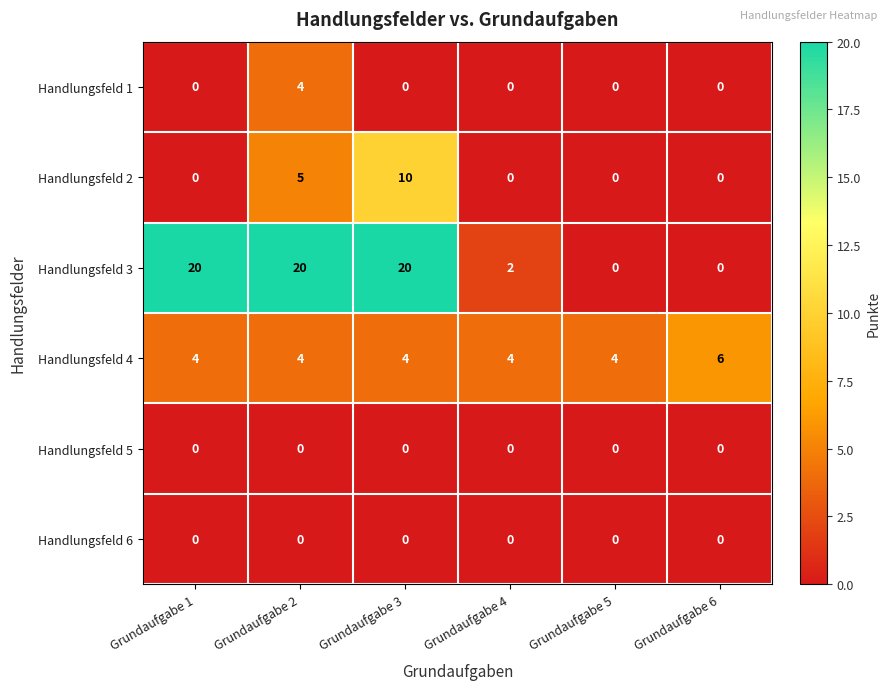

What value does the Handlungsfeld 3 series have at Grundaufgabe 3, to the nearest 5?

20